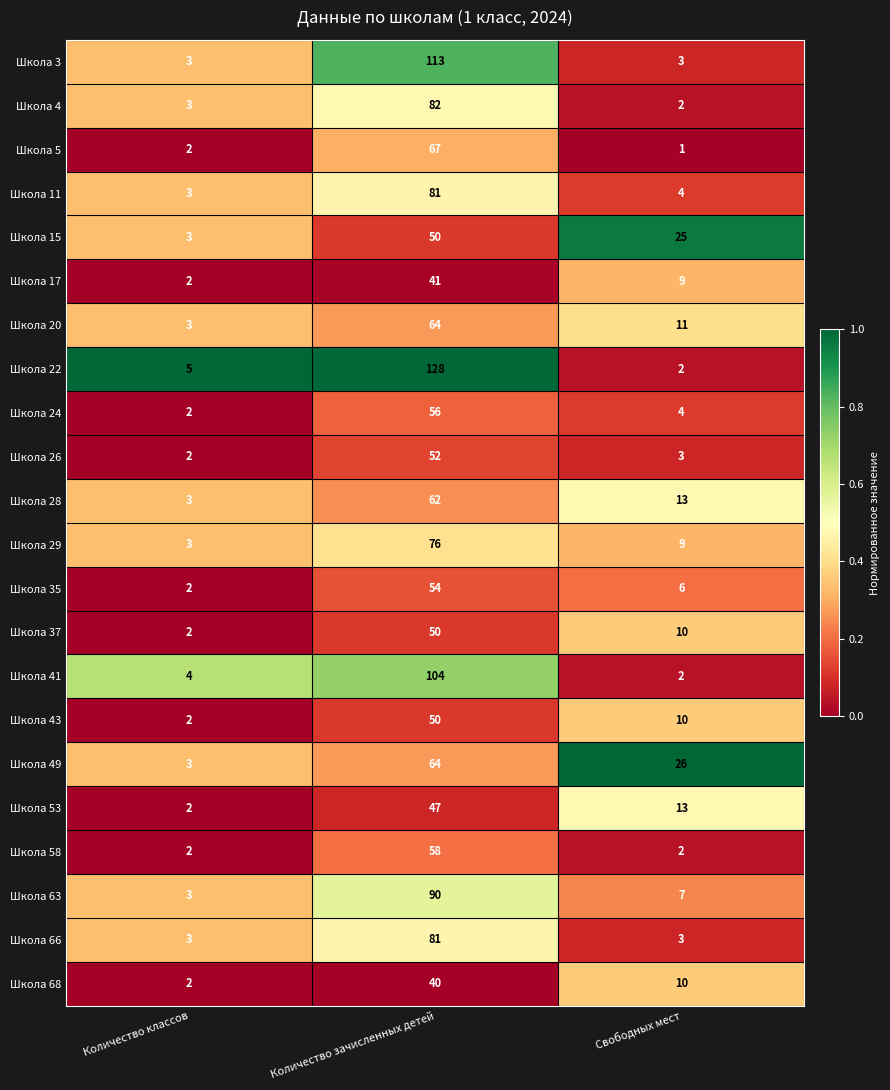

What is the difference between the maximum and minimum values in the Школа 43 series?

48